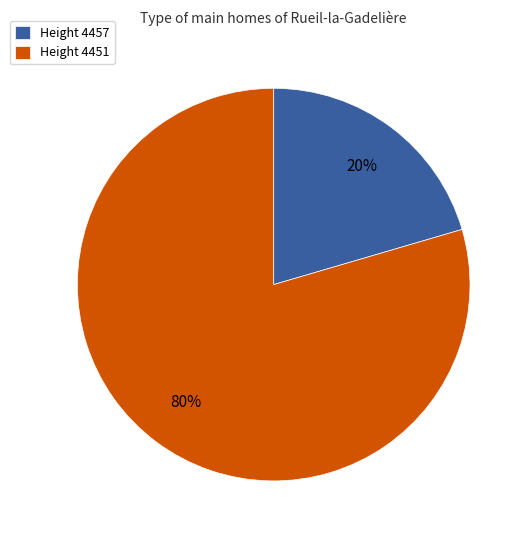

Between Height 4451 and Height 4457, which is larger?

Height 4451